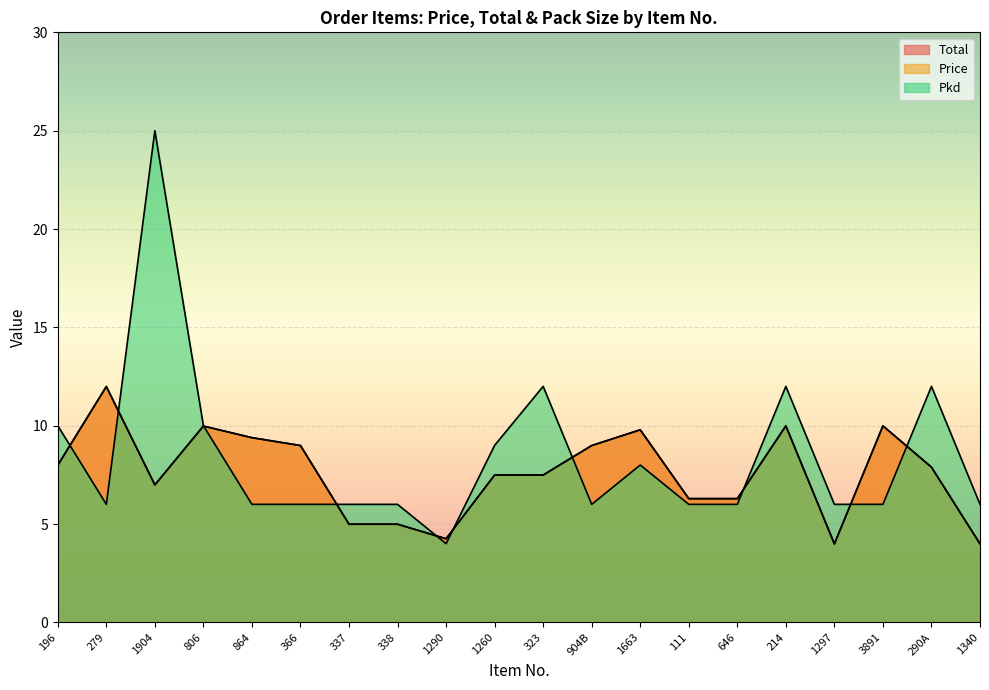

What is the sum of all Pkd values?

168.0